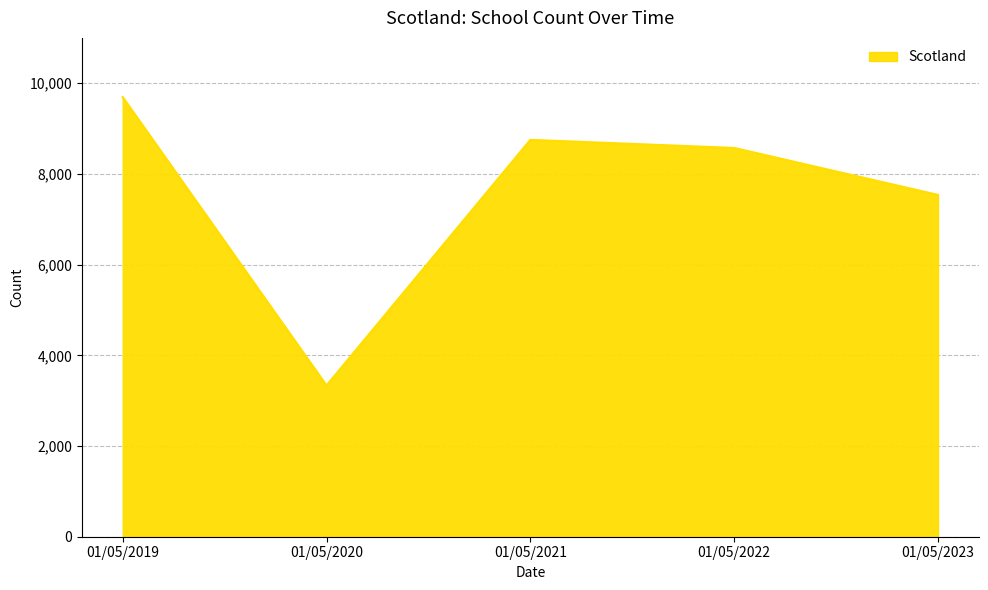

Where is the data nearest to the value 6515?

01/05/2023